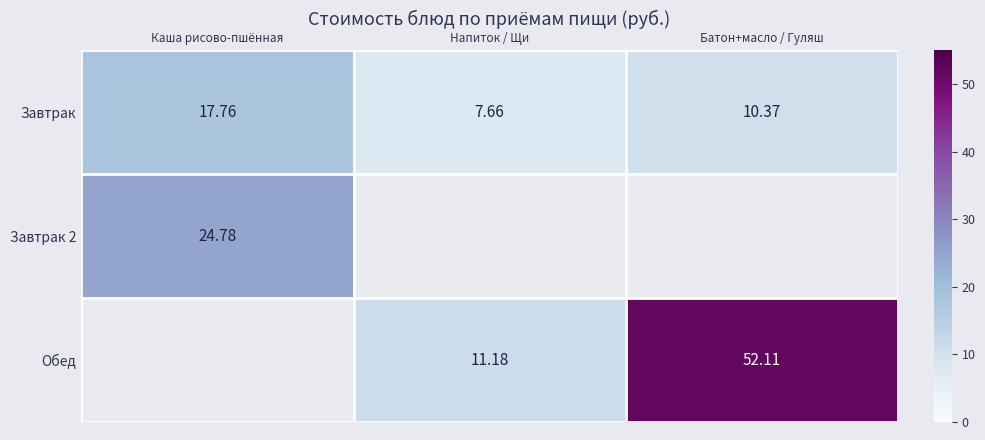

At which label is Завтрак closest to 12?

Батон+масло / Гуляш